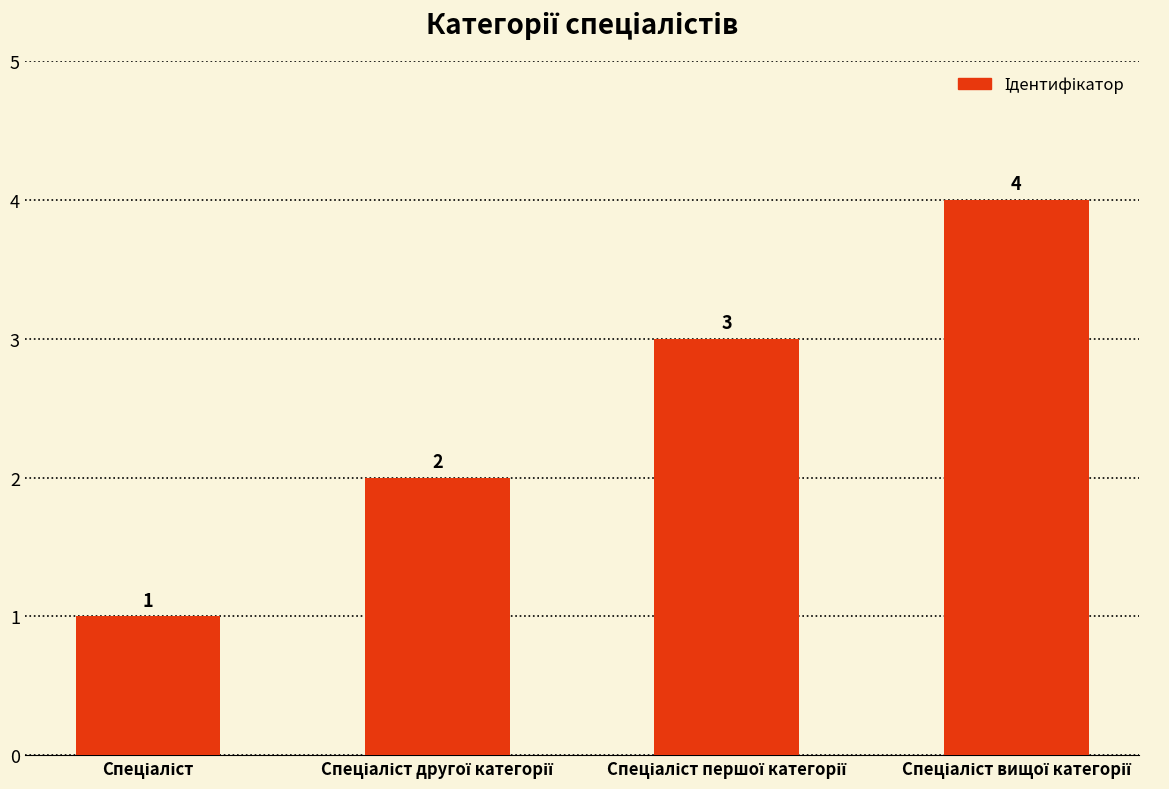

What is the maximum value shown in the chart?

4